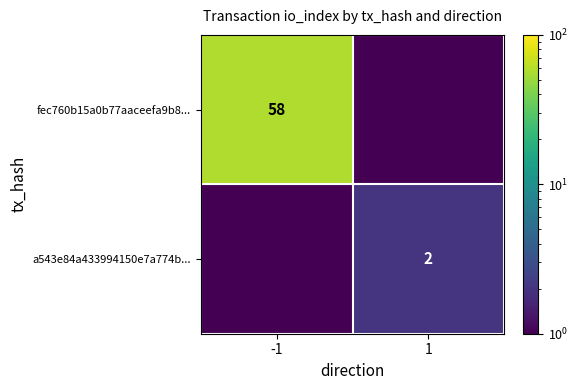

True or false: fec760b15a0b77aaceefa9b8... has a value of 58.0 at -1.

True